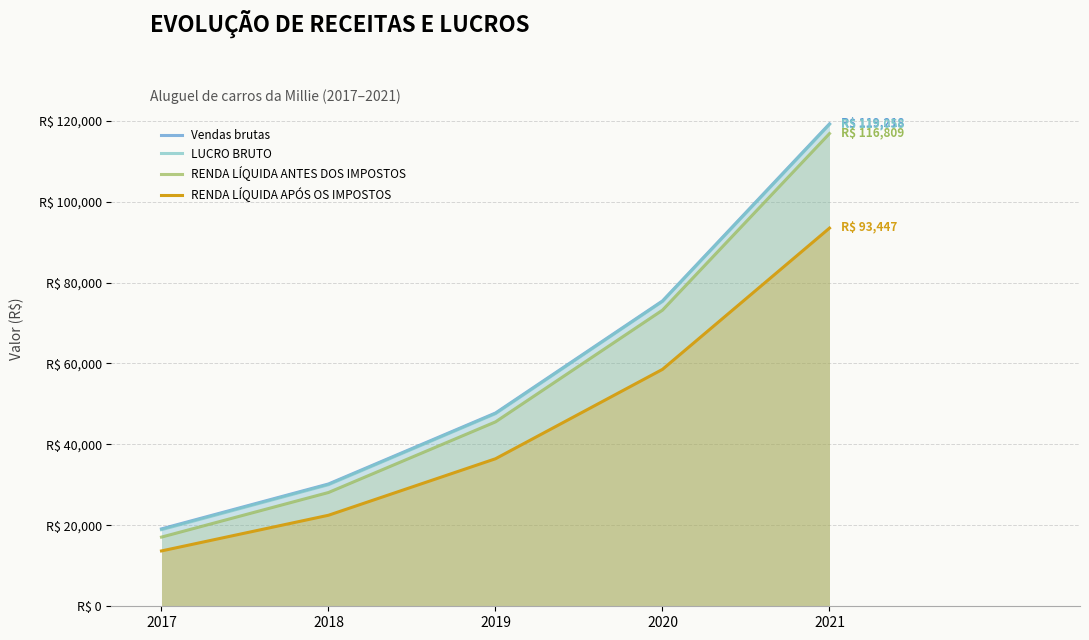

True or false: RENDA LÍQUIDA ANTES DOS IMPOSTOS has a value of 17096.0 at 2017.

True